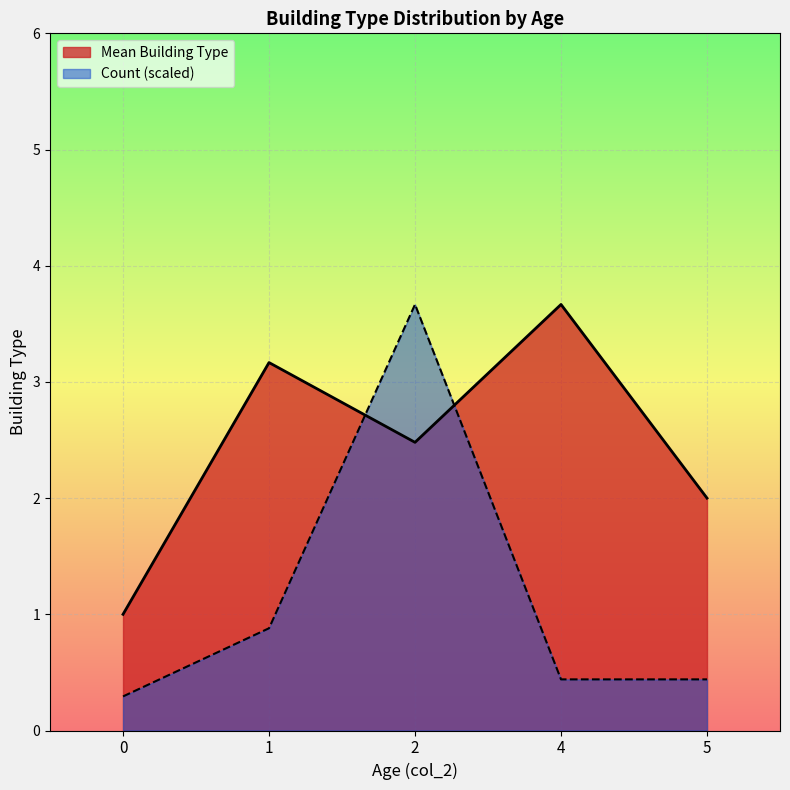

Which series has the largest range (max minus min)?

Count (scaled)